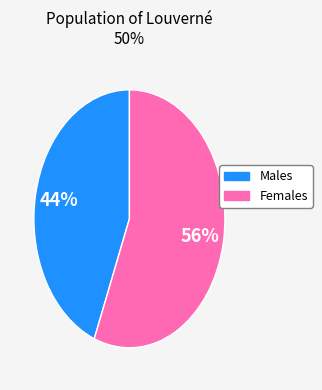

Does any single category account for the majority?

Yes